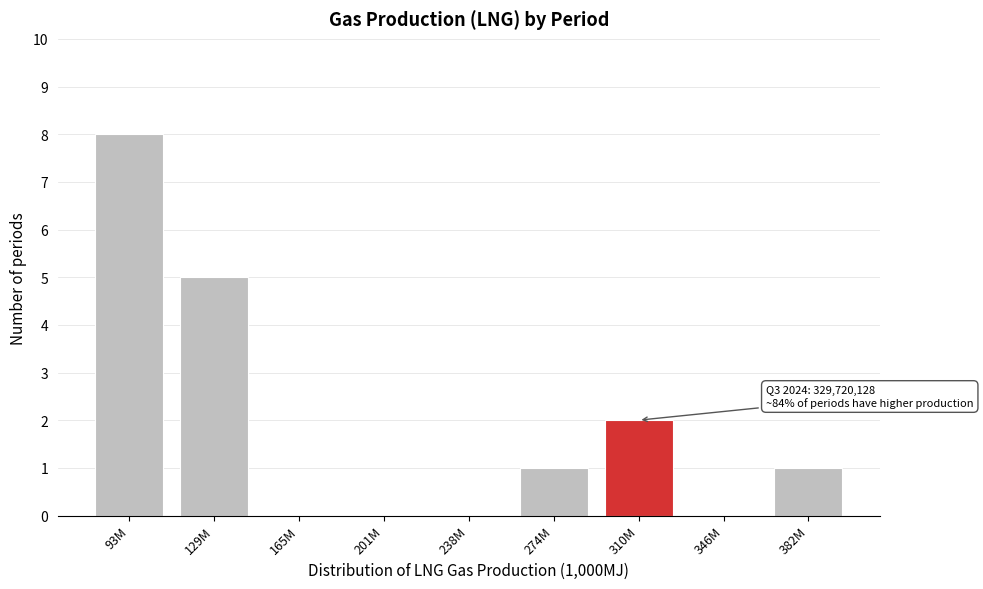

Reading right to left, extract all data points from this chart.

382M=1	346M=0	310M=2	274M=1	238M=0	201M=0	165M=0	129M=5	93M=8